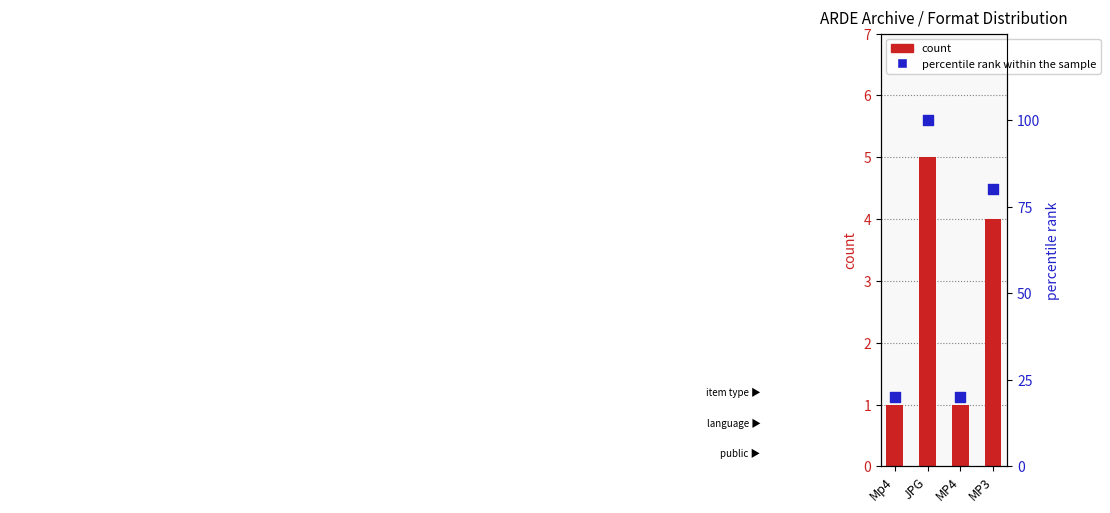

What are all the series names shown in the legend?

count, percentile rank within the sample